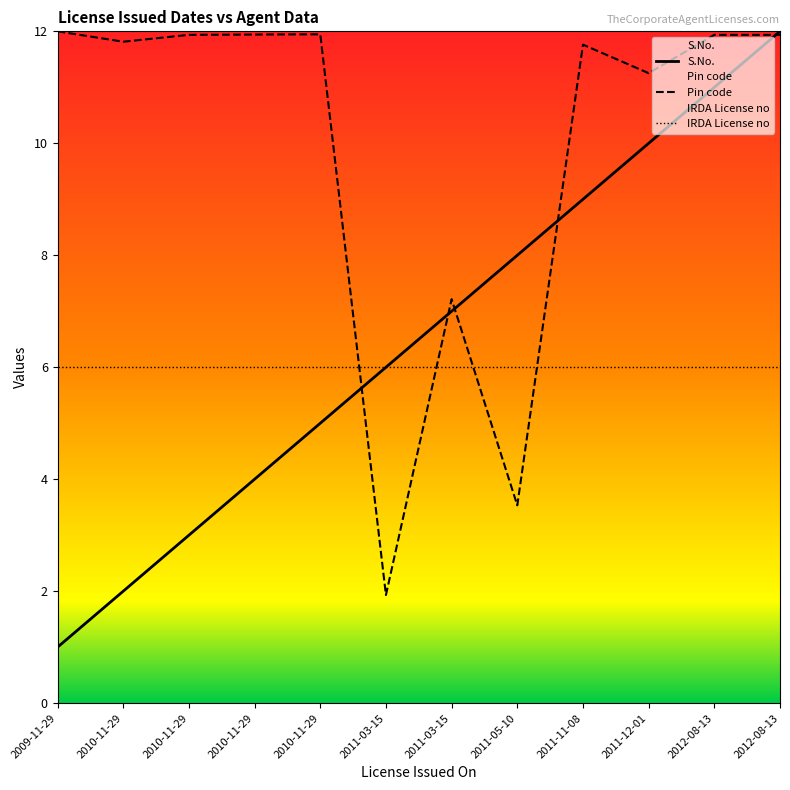

What are all the series names shown in the legend?

S.No., Pin code, IRDA License no